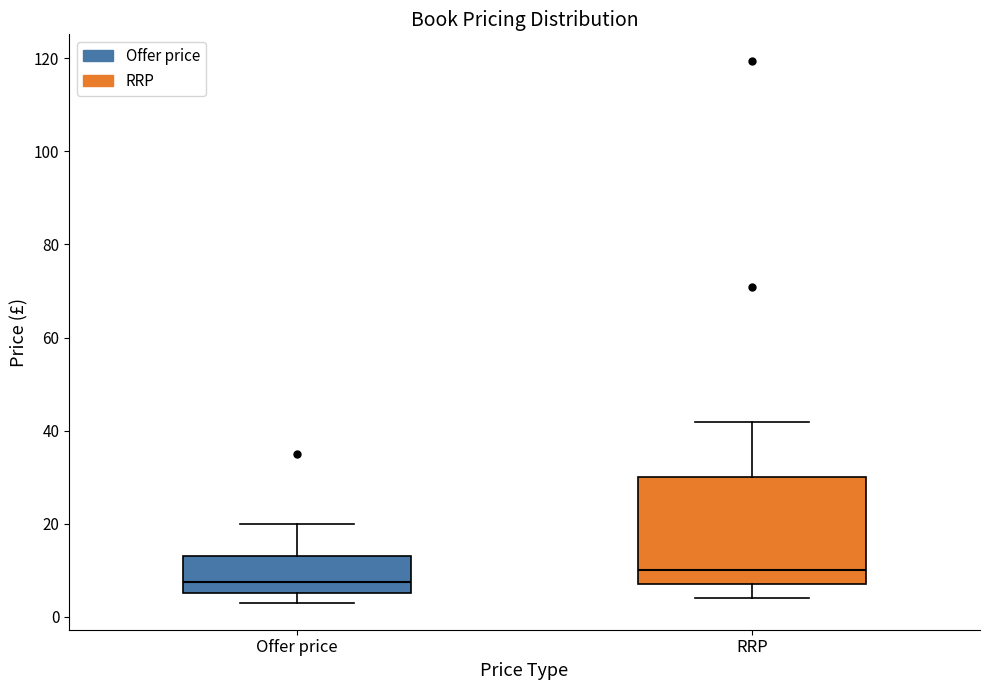

Reading left to right, transcribe this box plot: for each box, give where its median line is, the range the box spans, and where its two whiskers end, as read against the y-axis. The values are not printed on the chart, so give them approximately, as read against the axis.

Offer price: median 8, box 4 to 12, whiskers 2 to 20
RRP: median 10, box 6 to 30, whiskers 4 to 42